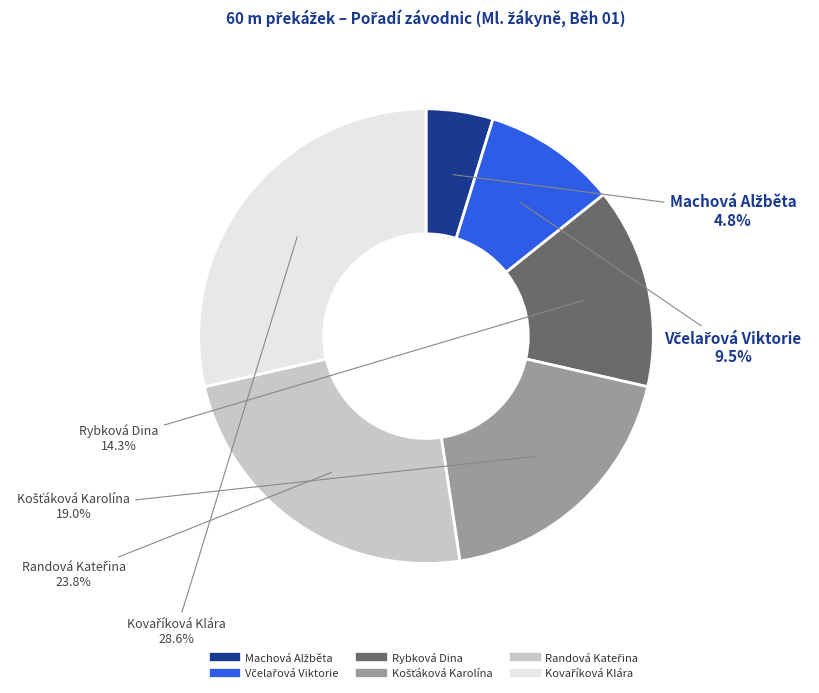

Does any single category account for the majority?

No